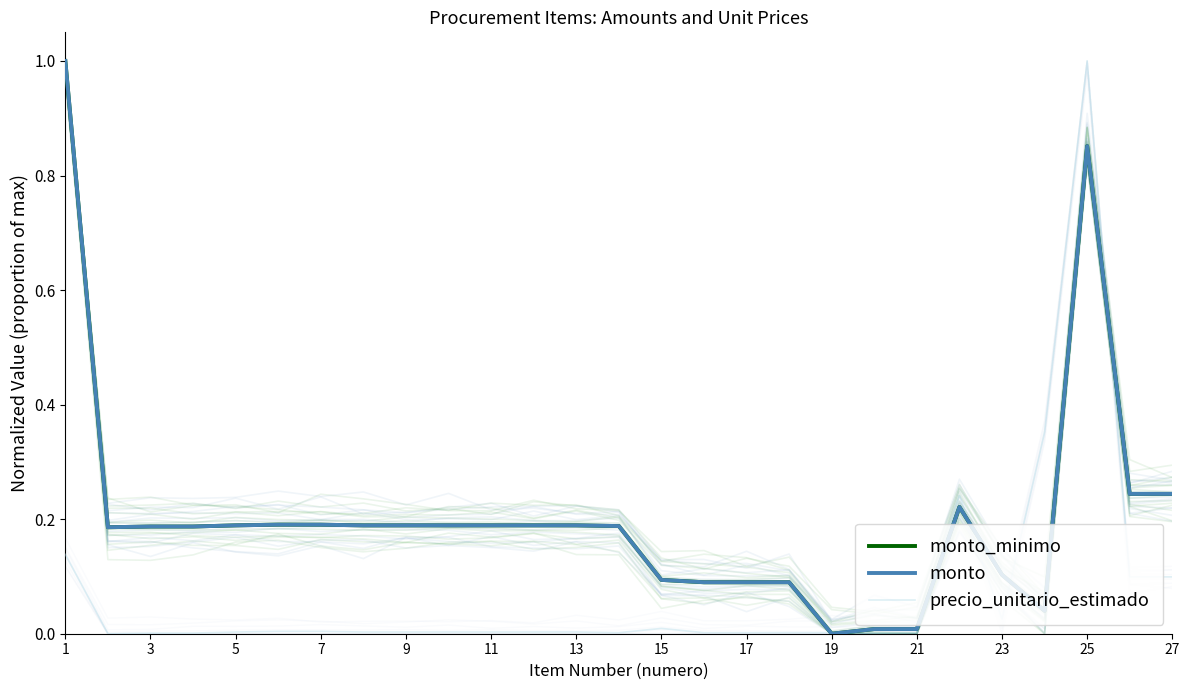

Rank the series at 11 from lowest to highest value.

precio_unitario_estimado, monto_minimo, monto